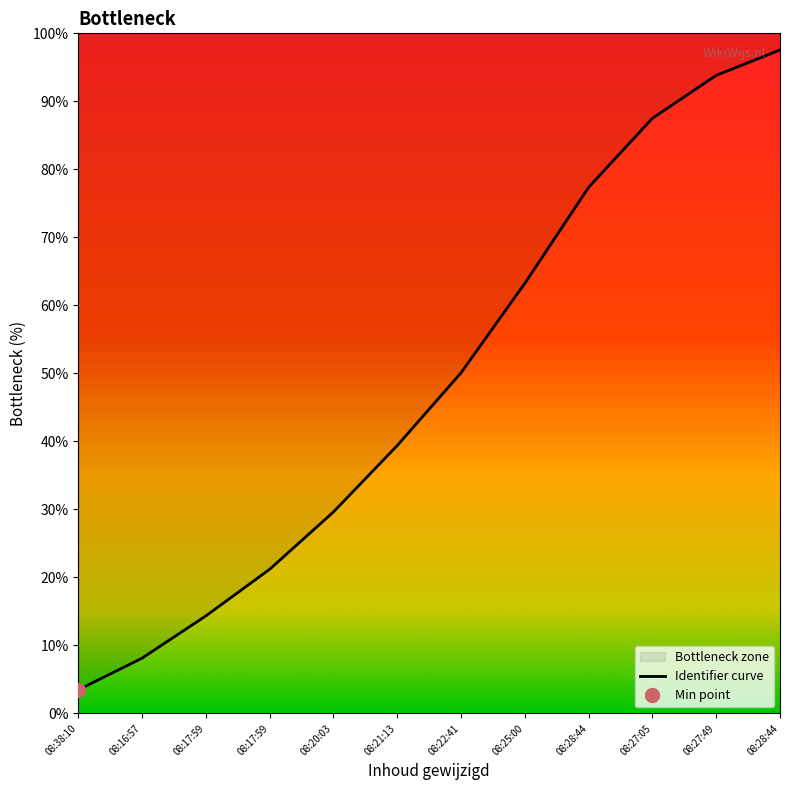

Rank the categories by value from lowest to highest.

08:38:10, 08:16:57, 08:17:59, 08:17:59, 08:20:03, 08:21:13, 08:22:41, 08:25:00, 08:28:44, 08:27:05, 08:27:49, 08:28:44